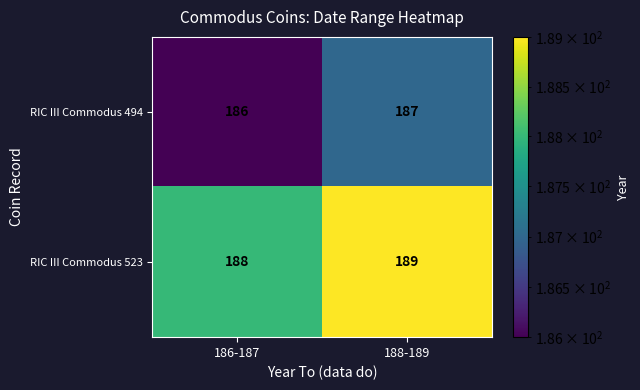

What is the total value across all series at 186-187?

374